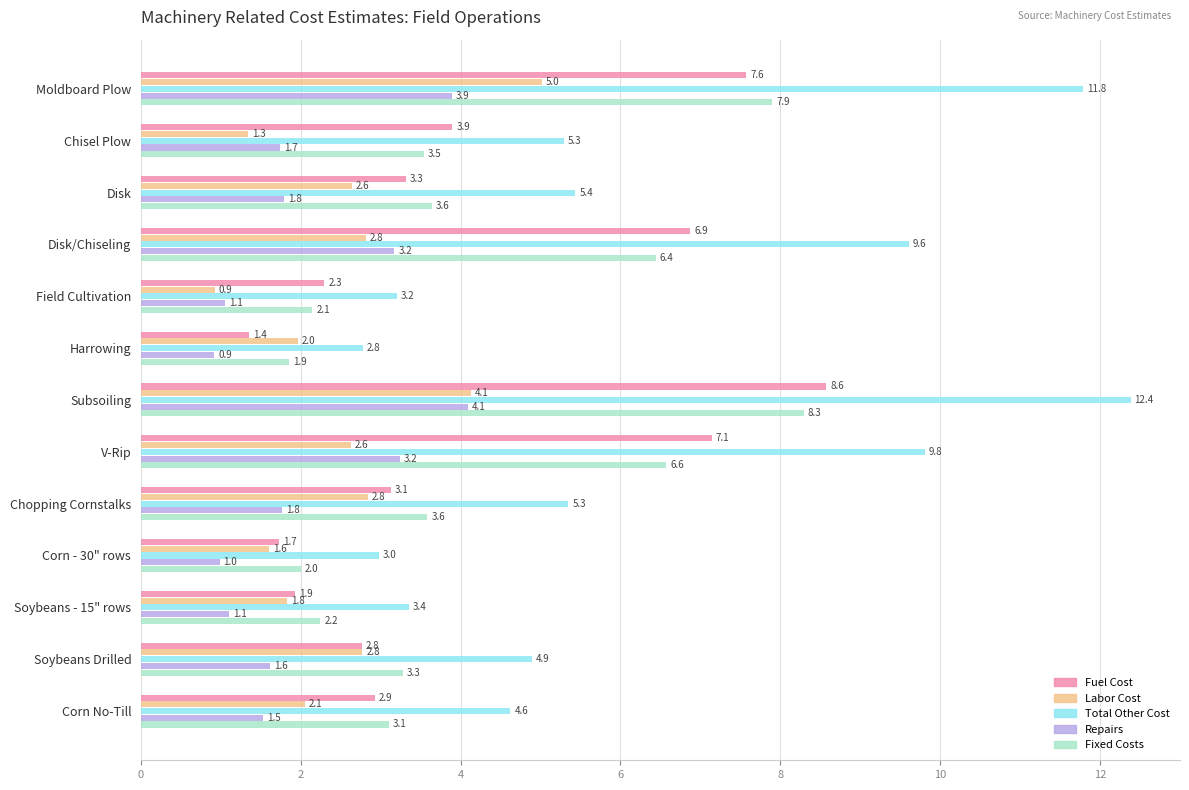

What is the sum of the Fixed Costs values at Chisel Plow and Chopping Cornstalks?

7.1